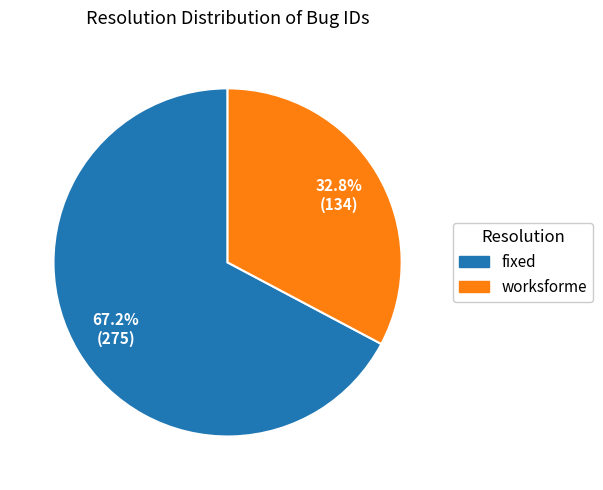

Is there any slice that represents more than half of the pie?

Yes